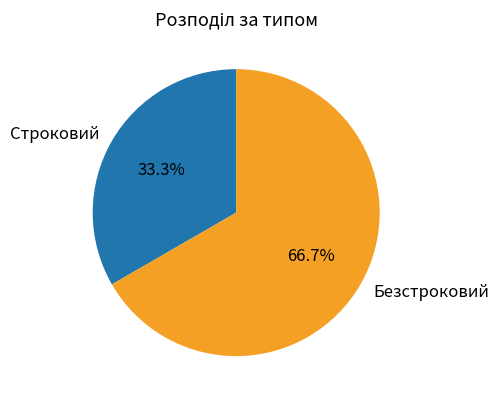

Rank the categories by value from lowest to highest.

Строковий, Безстроковий